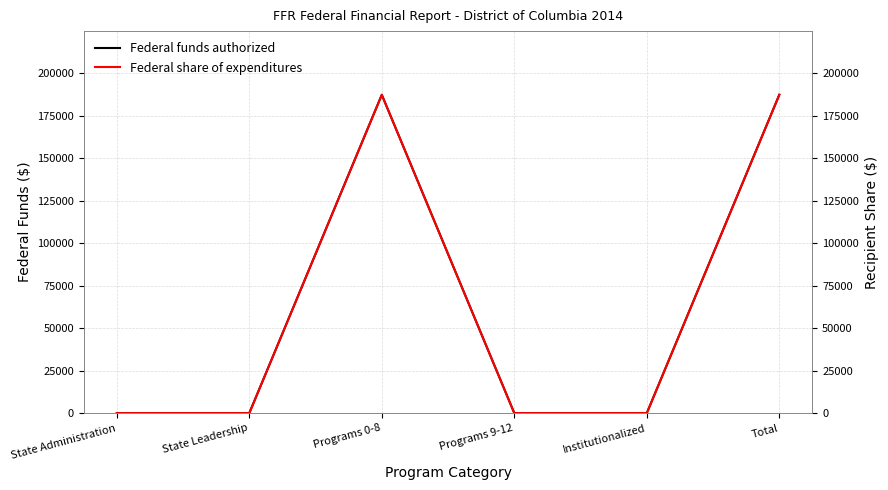

What is the highest value of the Federal funds authorized series?

187457